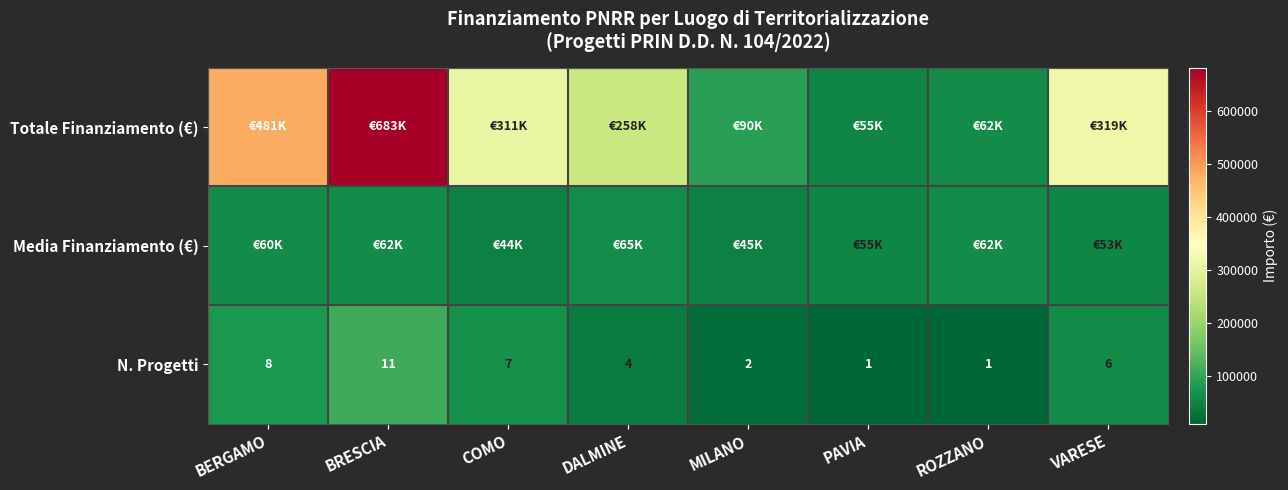

How many values in the N. Progetti series are below 6?

4